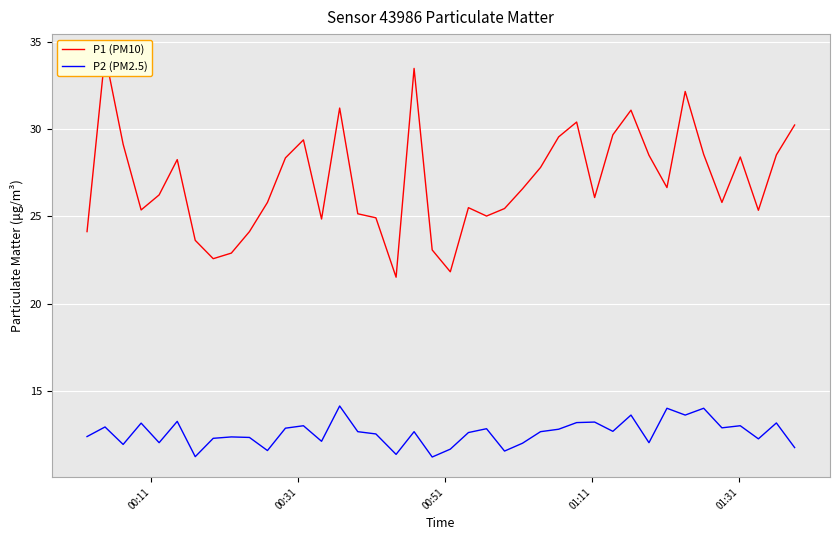

True or false: P2 (PM2.5) and P1 (PM10) intersect in this chart.

False